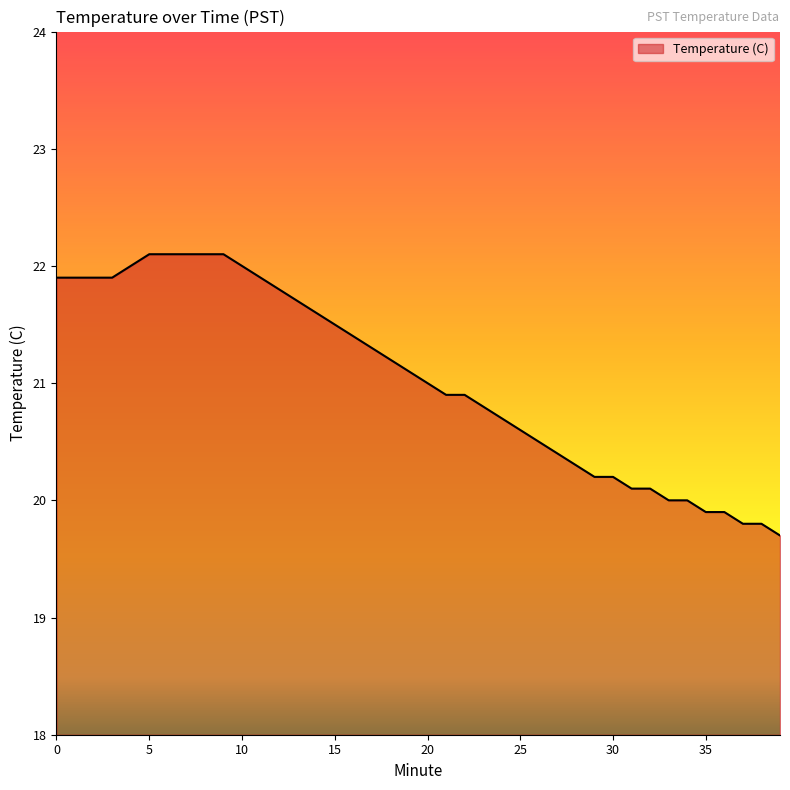

What is the difference between the maximum and minimum values?

2.4